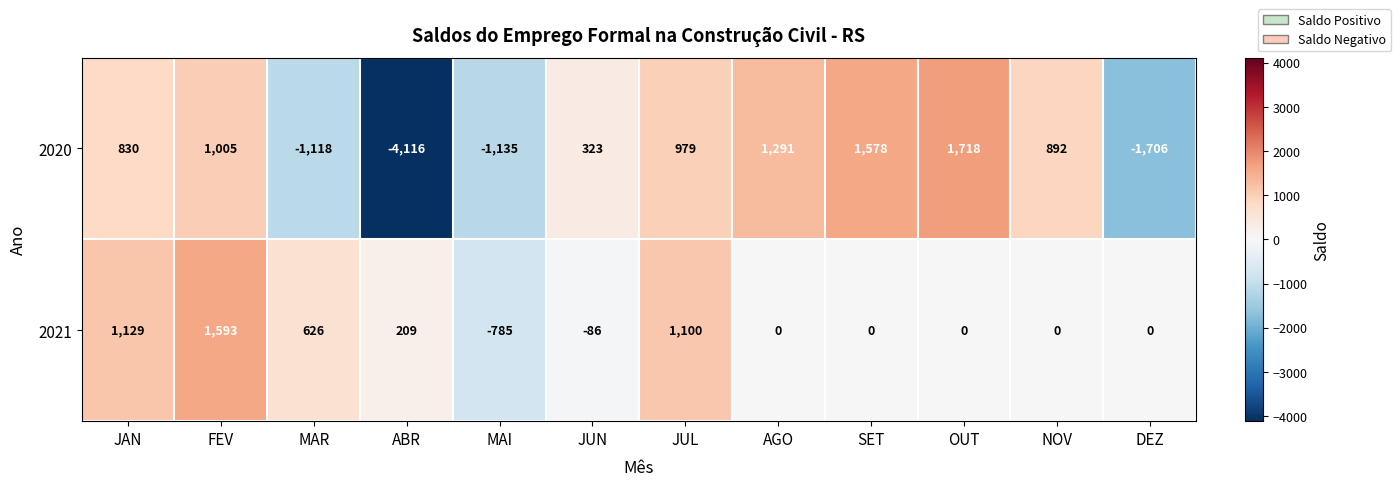

List the series in order of their overall mean, lowest first.

2020, 2021